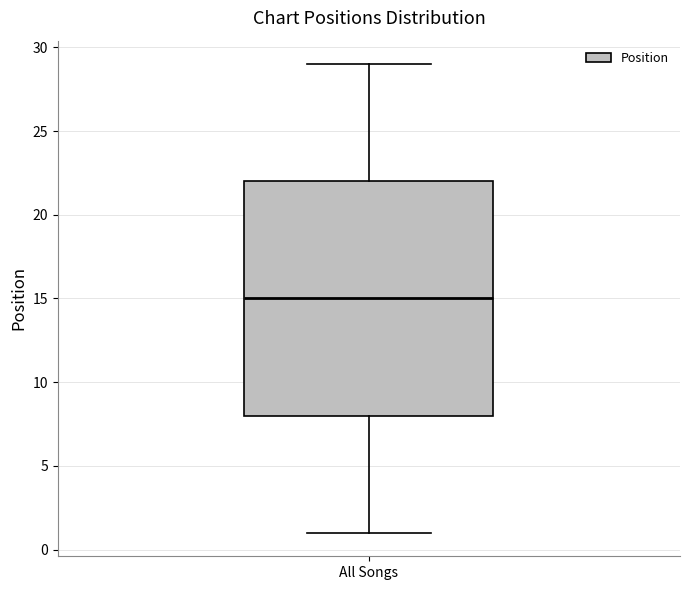

Where is the upper edge of the box for All Songs on the y-axis? The values are not printed on the chart, so give them approximately, as read against the axis.

22